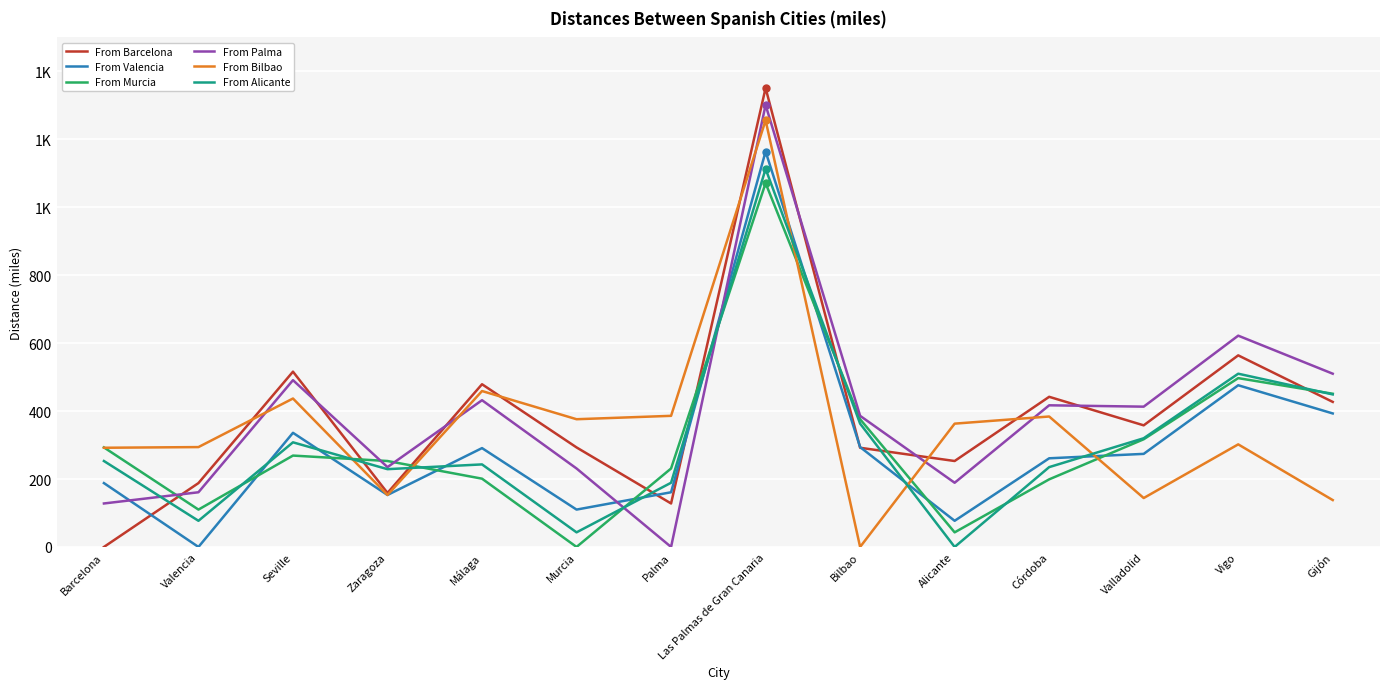

What are all the series names shown in the legend?

From Barcelona, From Valencia, From Murcia, From Palma, From Bilbao, From Alicante